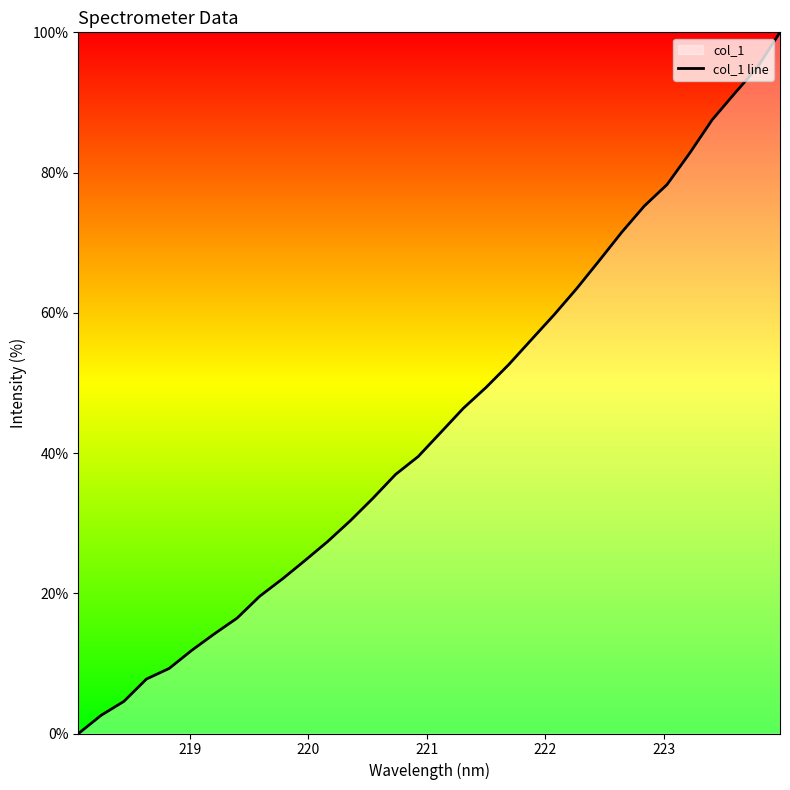

Does the chart display data point markers on the line(s)?

No